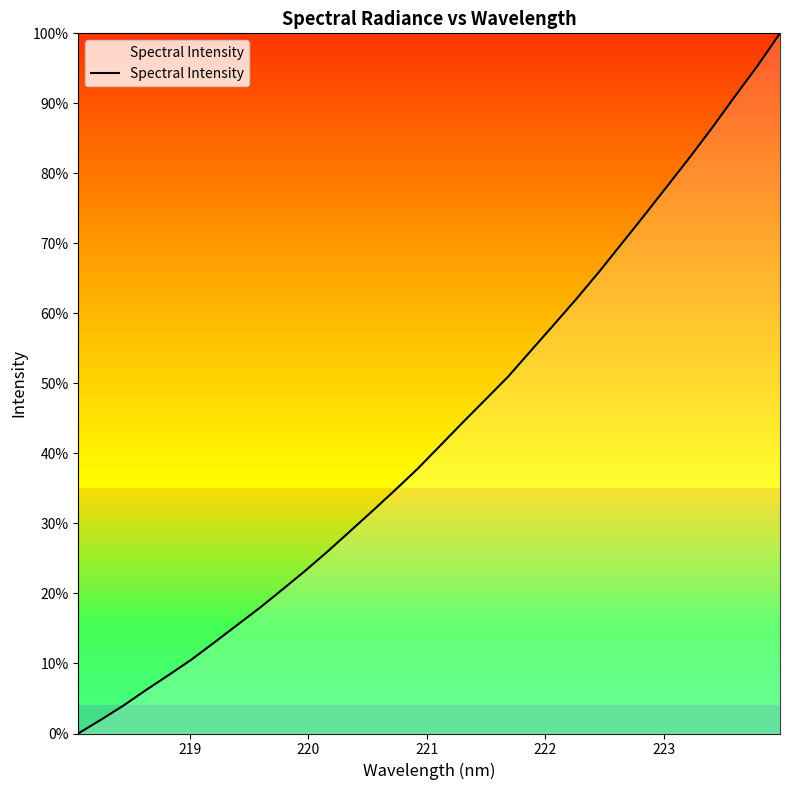

What is the maximum value shown in the chart?

100.0